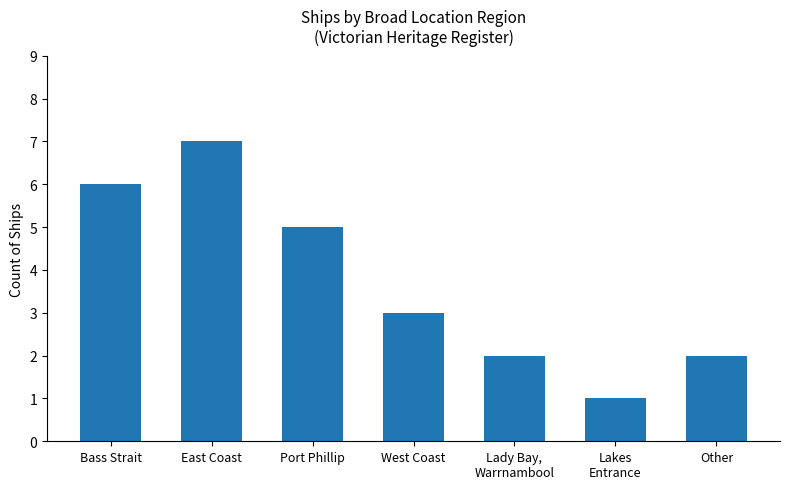

What position from the left is Lady Bay,
Warrnambool?

5